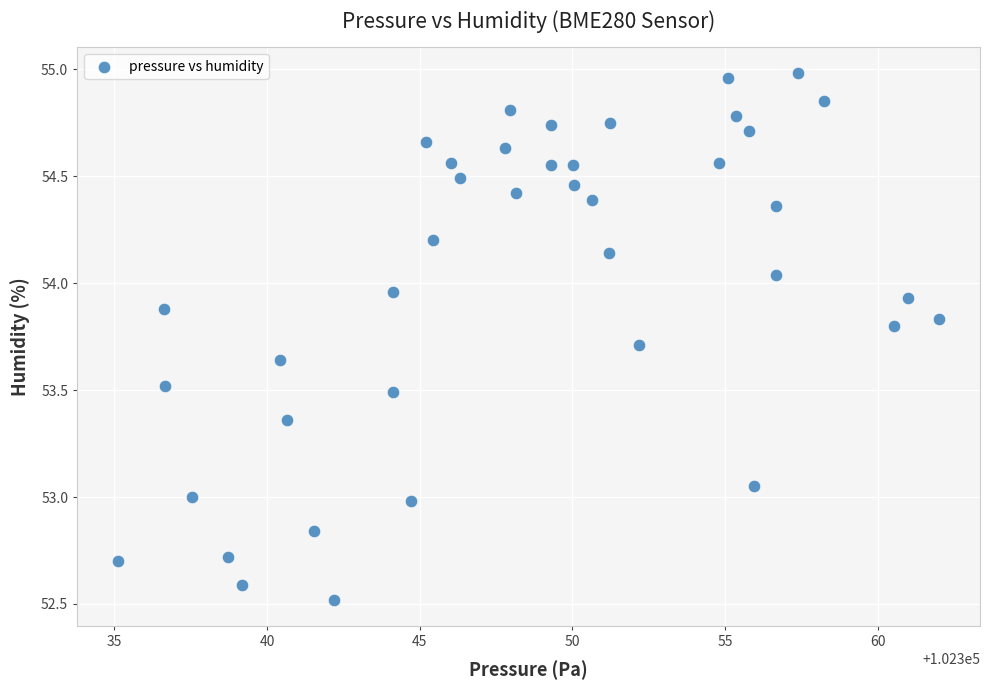

What is the range of Y values (max minus min)?

2.5